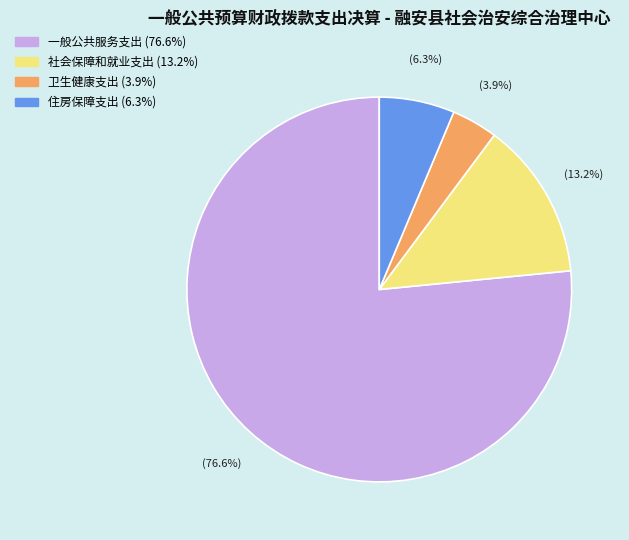

Which has a higher value, 一般公共服务支出 or 社会保障和就业支出?

一般公共服务支出